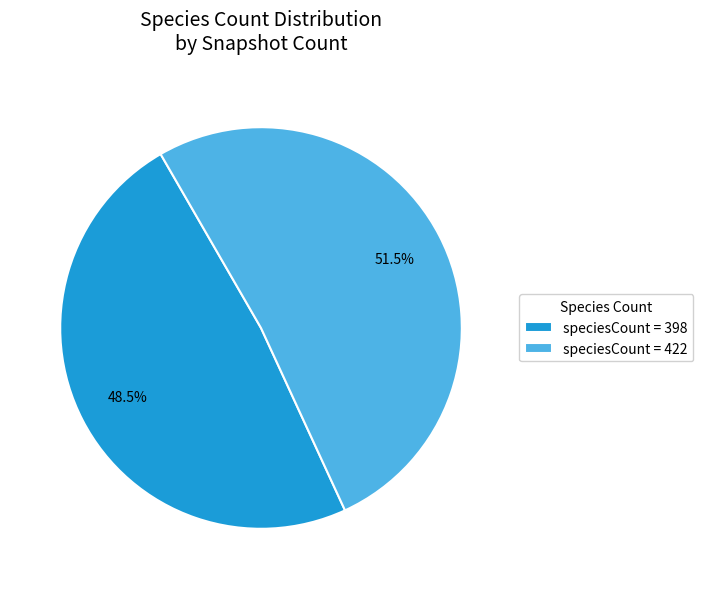

How much of the chart is everything except speciesCount = 398?

51.5%